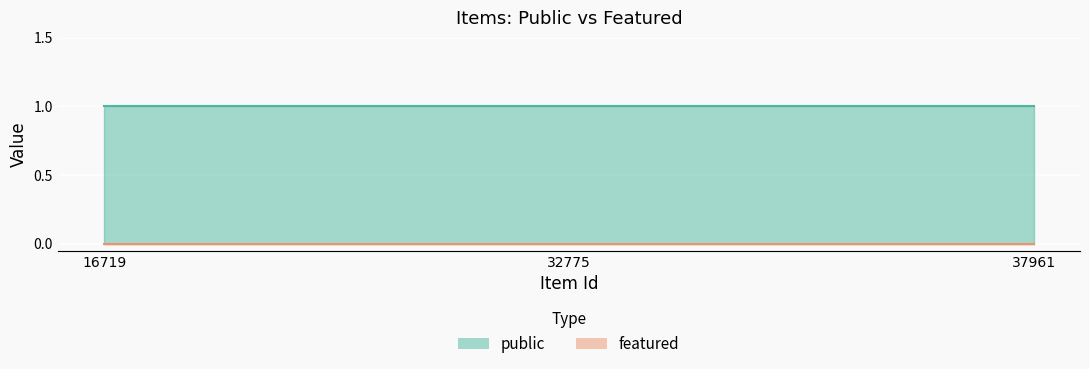

What is the value of the public point at the 1st from the left?

1